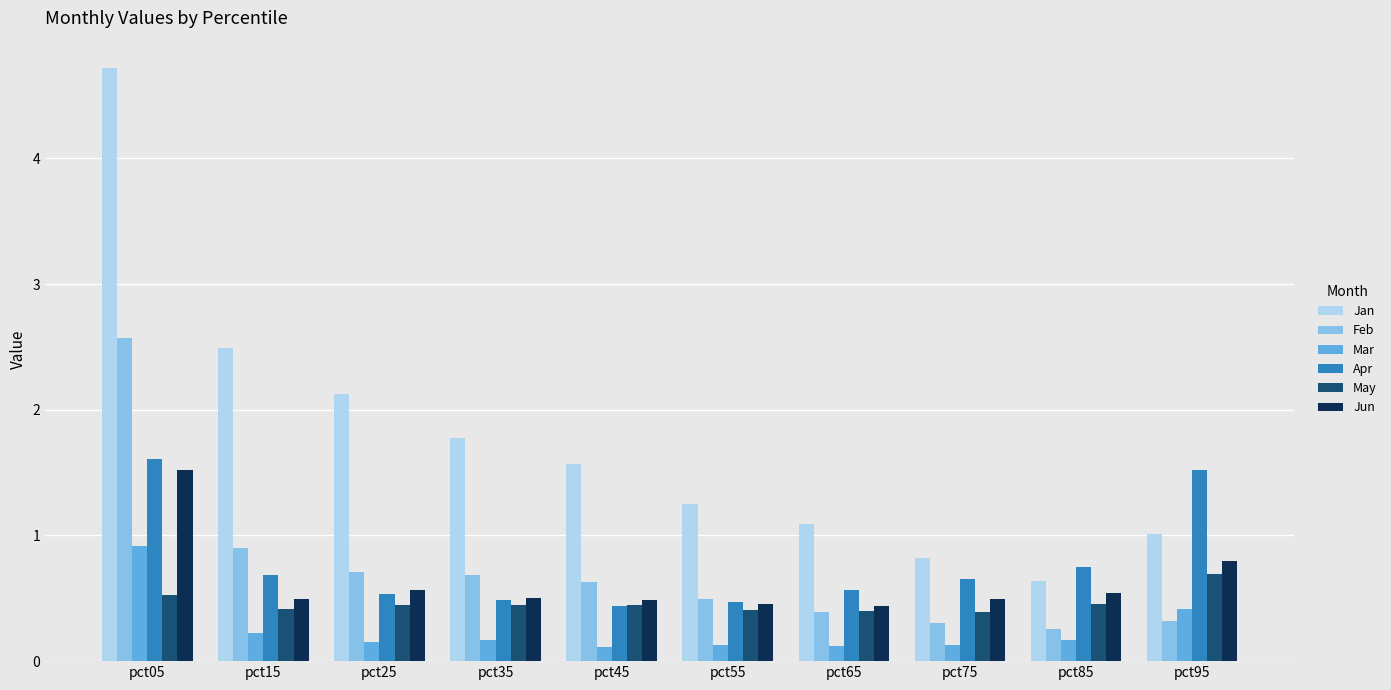

What is the sum of all Jan values?

17.5